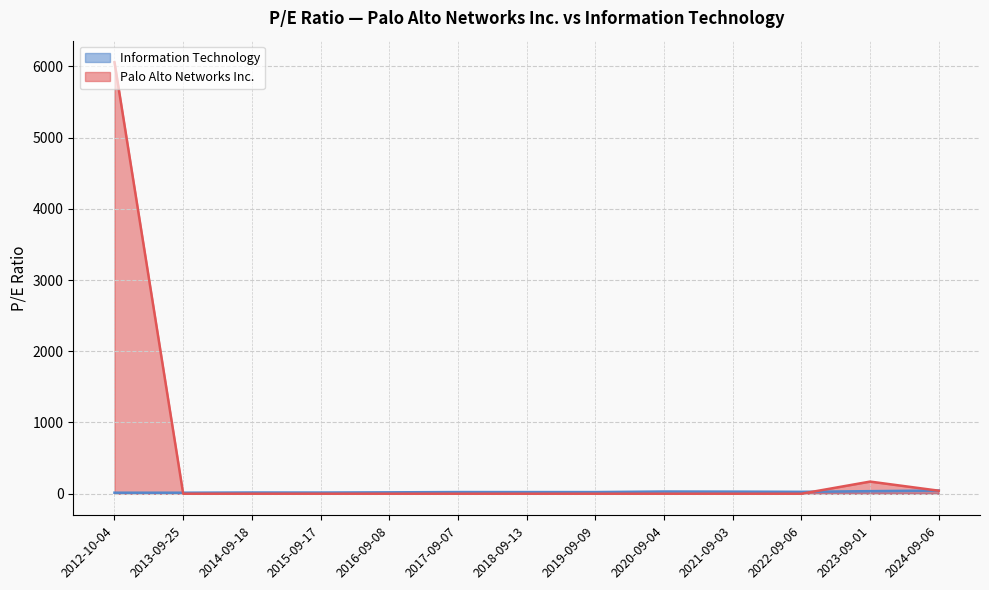

At 2024-09-06, list the series in order from largest to smallest.

Information Technology, Palo Alto Networks Inc.